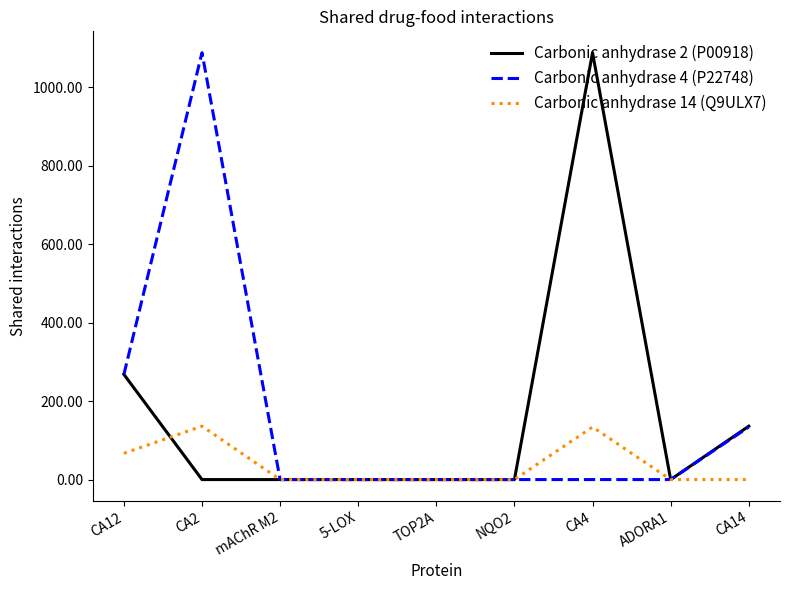

Which category has the highest value in the Carbonic anhydrase 2 (P00918) series?

CA4